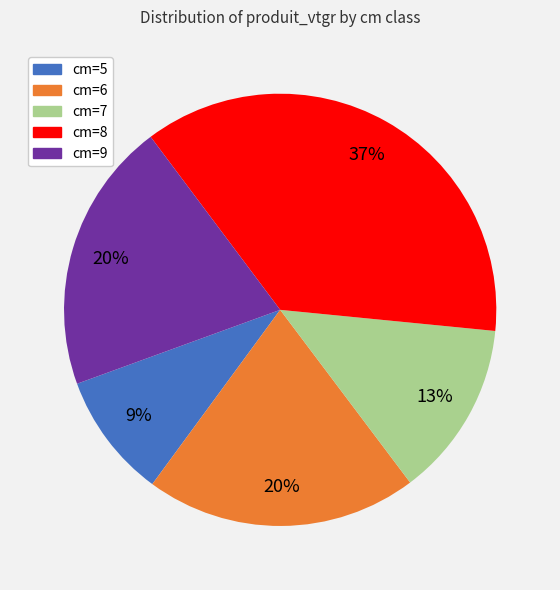

To the nearest percent, what is the average slice percentage?

20%